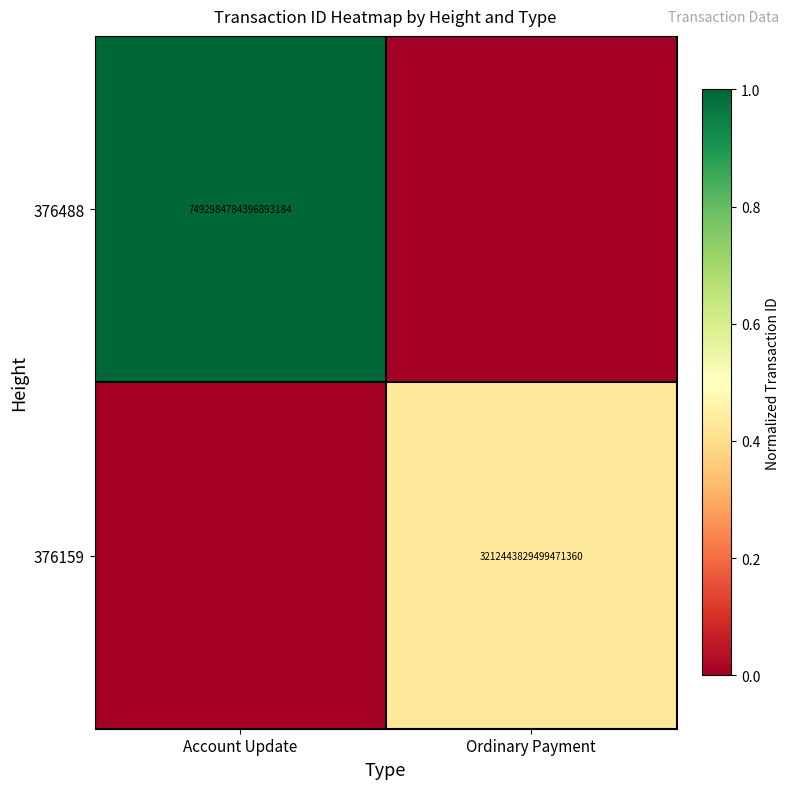

True or false: 376488 has a value of 11790924543976701952 at Account Update.

False